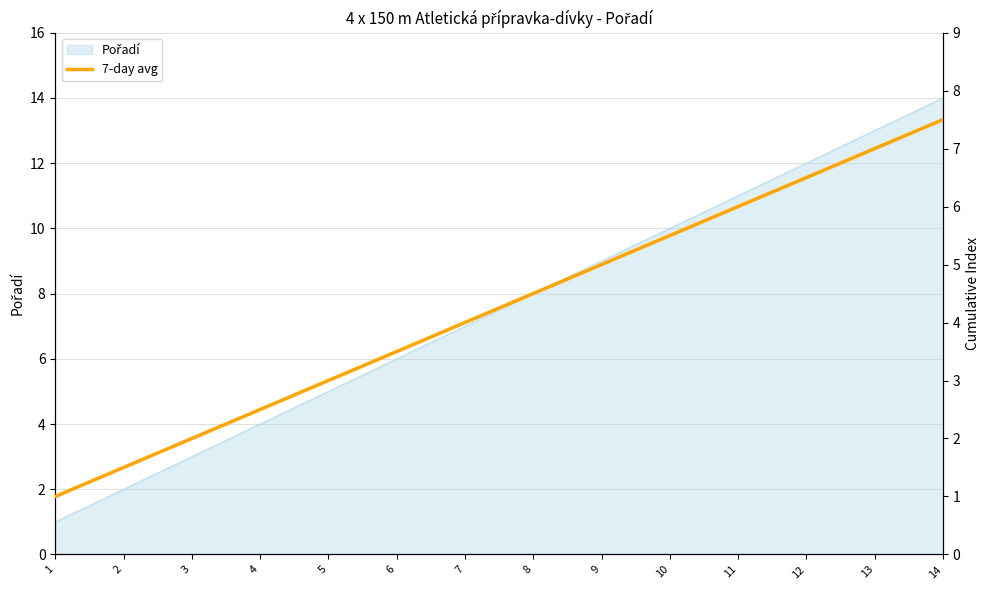

Which label corresponds to the largest value in the chart?

14